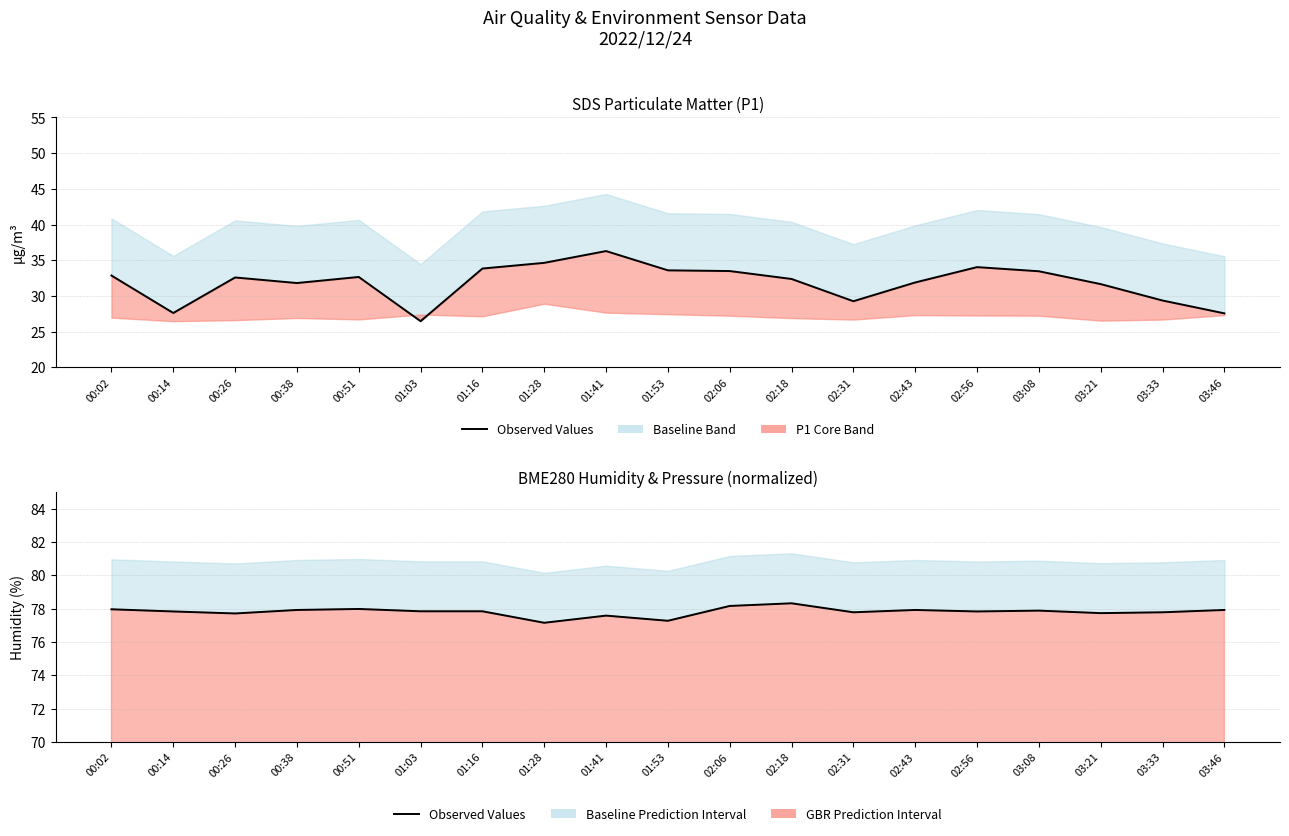

List the series in order of their peak value, highest first.

Observed Humidity, Observed SDS_P1